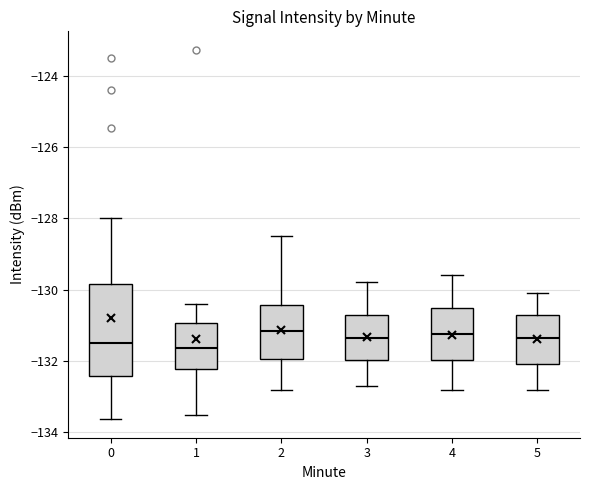

Reading left to right, read every box against the y-axis: the position of its median line, the range the box covers, and the ends of its whiskers. The values are not printed on the chart, so give them approximately, as read against the axis.

0: median -131.4, box -132.4 to -129.8, whiskers -133.6 to -128.0
1: median -131.6, box -132.2 to -131.0, whiskers -133.6 to -130.4
2: median -131.2, box -132.0 to -130.4, whiskers -132.8 to -128.4
3: median -131.4, box -132.0 to -130.6, whiskers -132.6 to -129.8
4: median -131.2, box -132.0 to -130.6, whiskers -132.8 to -129.6
5: median -131.4, box -132.0 to -130.8, whiskers -132.8 to -130.0